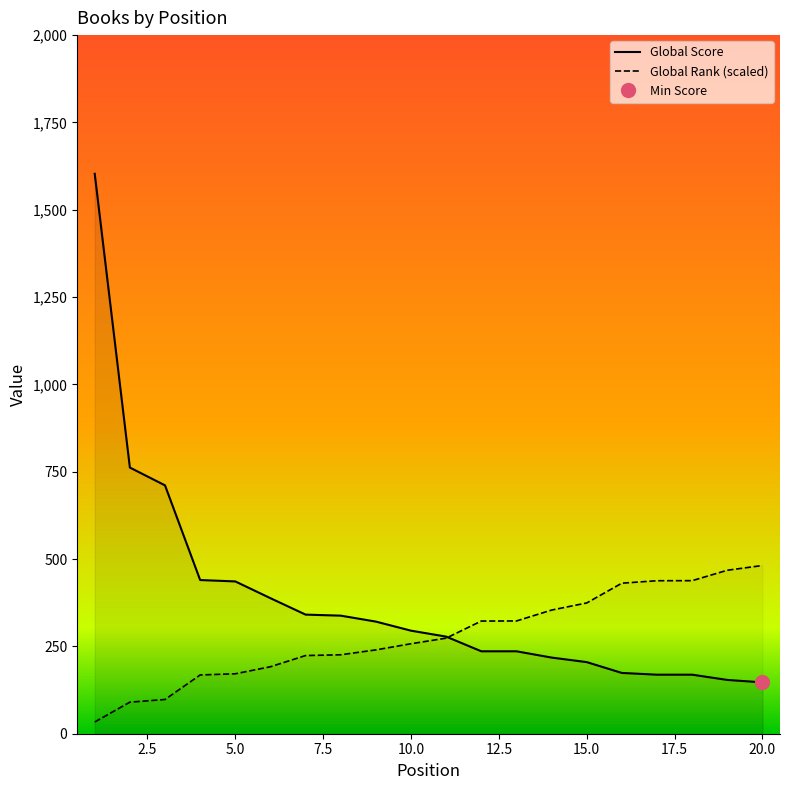

At which label is Global Rank closest to 257?

10